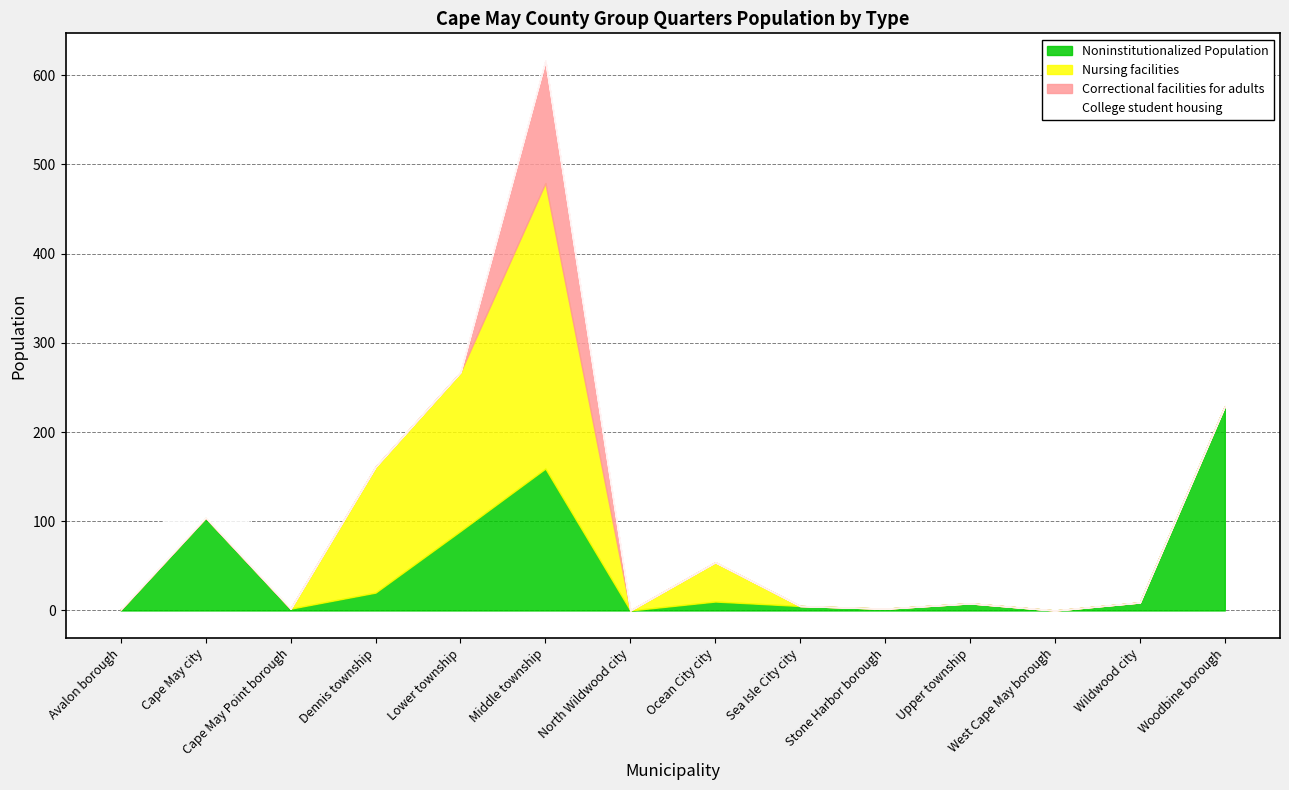

What are all the series names shown in the legend?

Noninstitutionalized Population, Nursing facilities, Correctional facilities for adults, College student housing